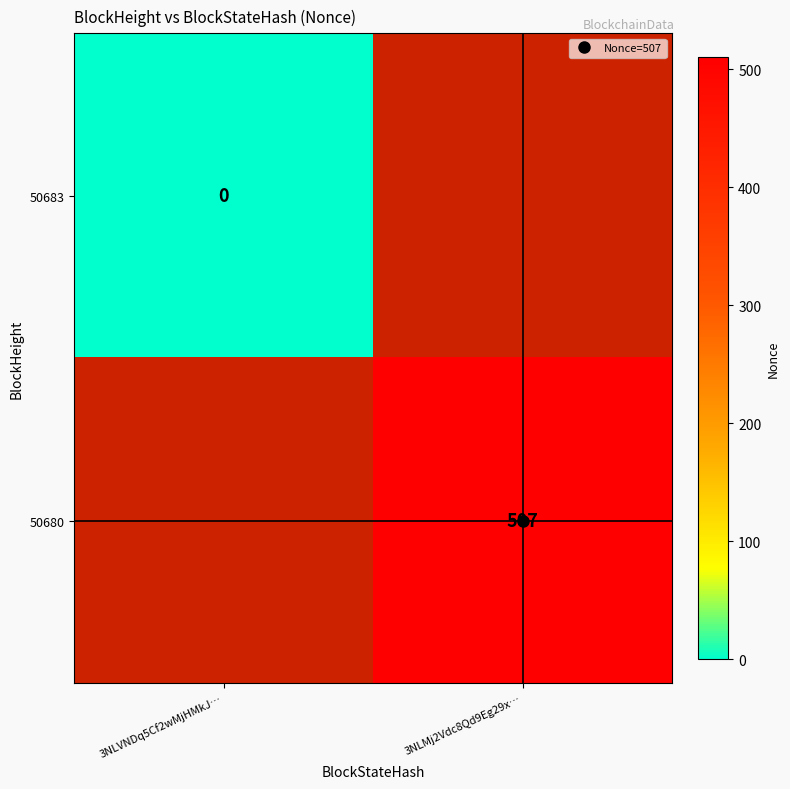

Between 3NLVNDq5Cf2wMjHMkJ… and 3NLMj2Vdc8Qd9Eg29x…, which is larger?

3NLMj2Vdc8Qd9Eg29x…